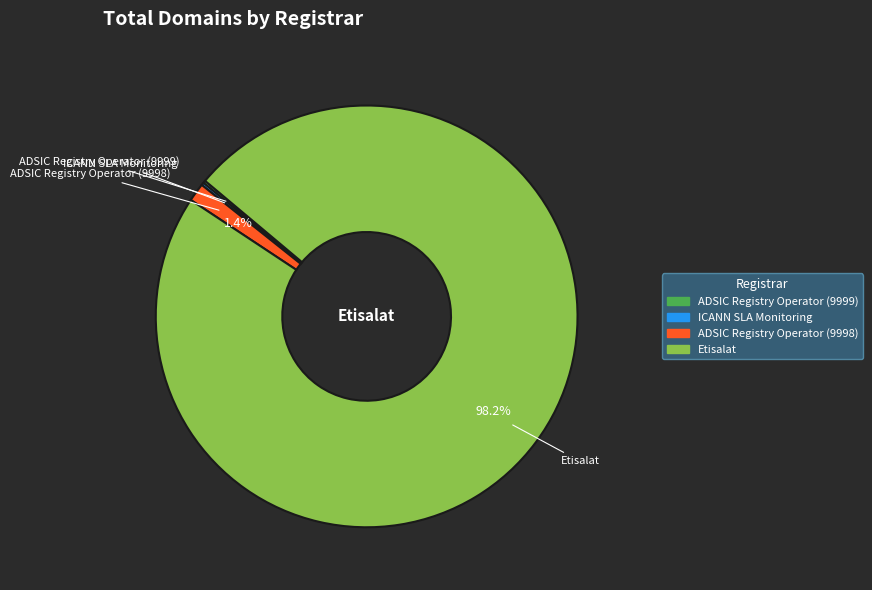

To the nearest percent, what portion does ADSIC Registry Operator (9998) represent?

1%